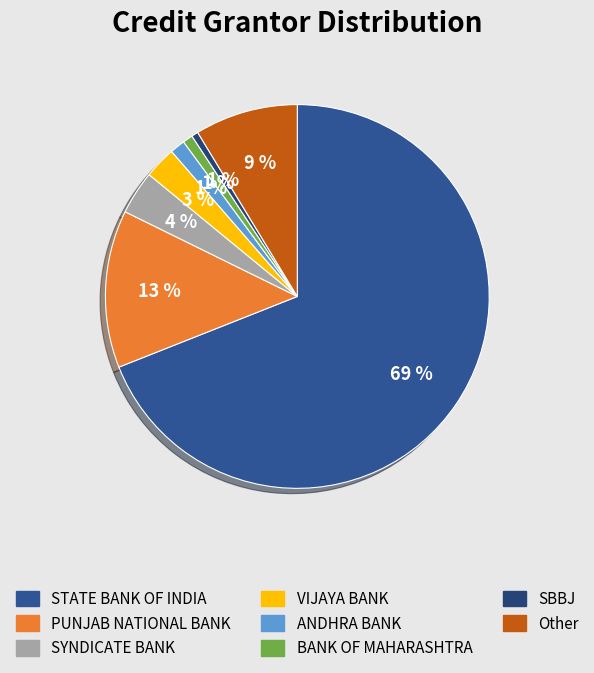

To the nearest percent, what portion does BANK OF MAHARASHTRA represent?

1%